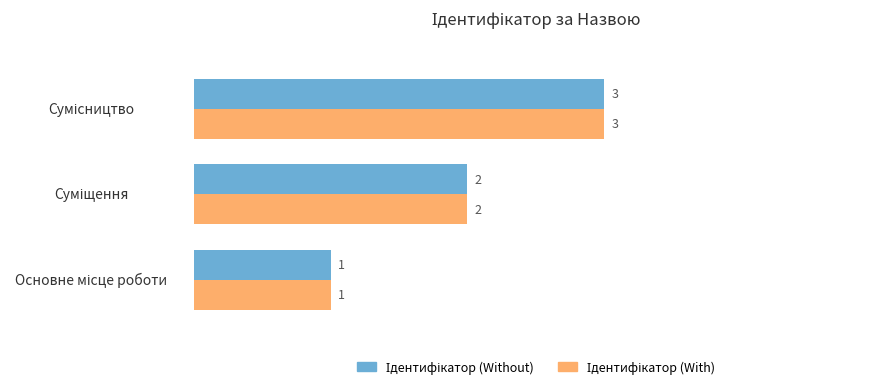

What is the maximum value shown in the chart?

3